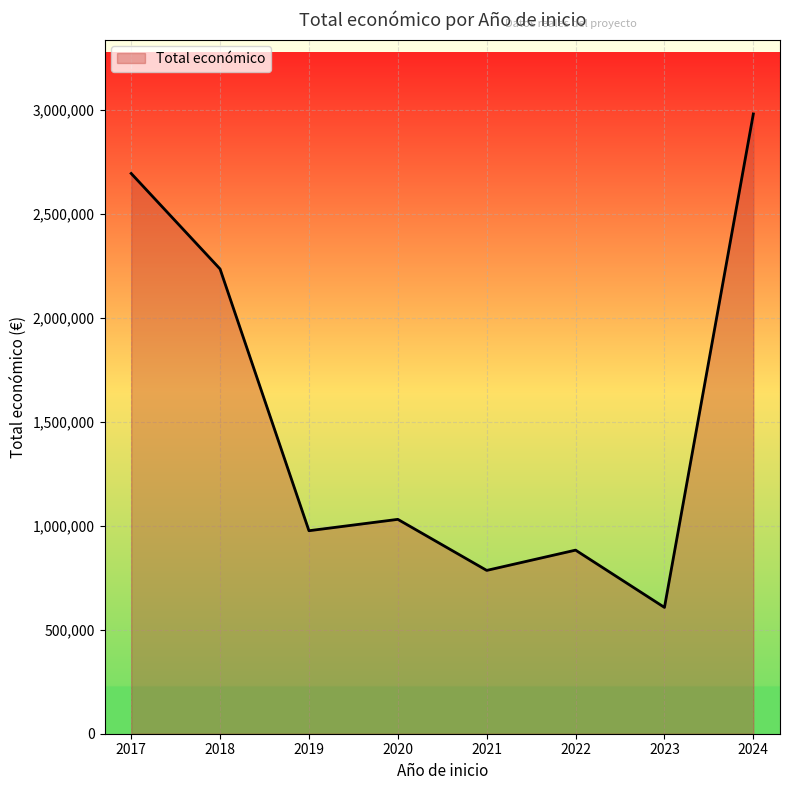

What is the approximate value at 2022?

882547